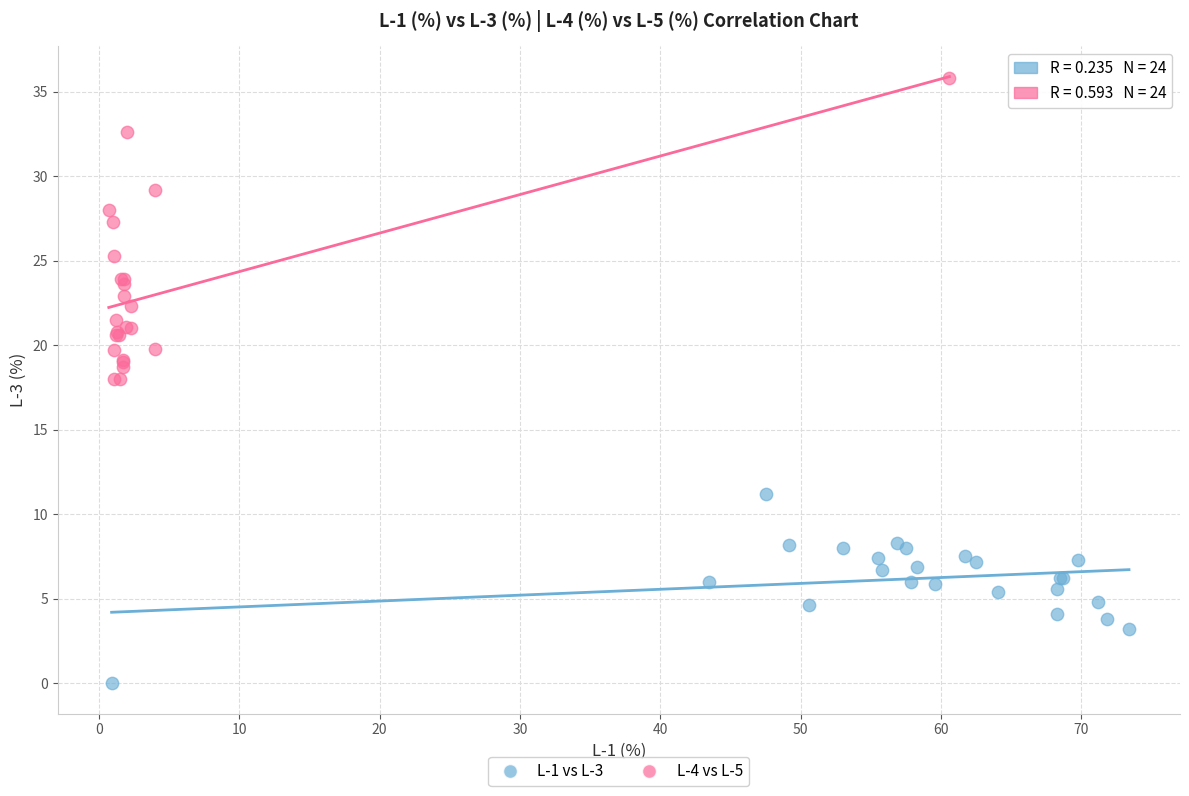

Which series has the widest spread of Y values?

L-4 vs L-5